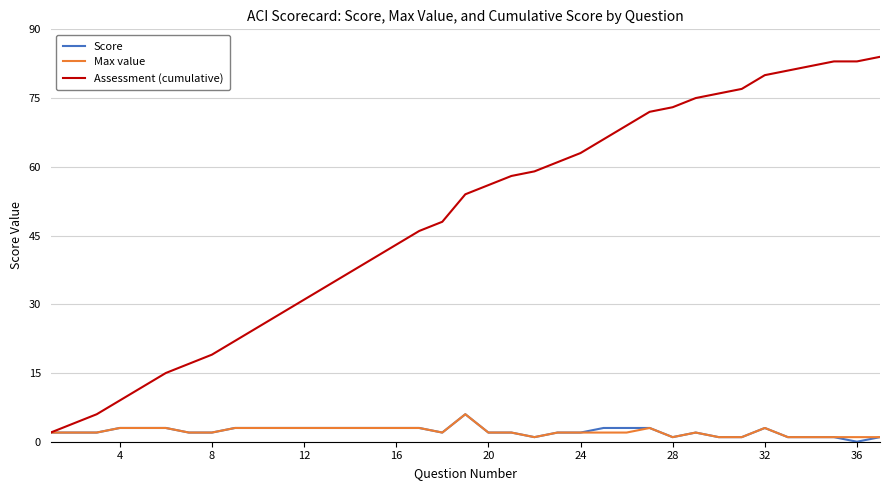

Which series has the largest total across all categories?

Assessment (cumulative)